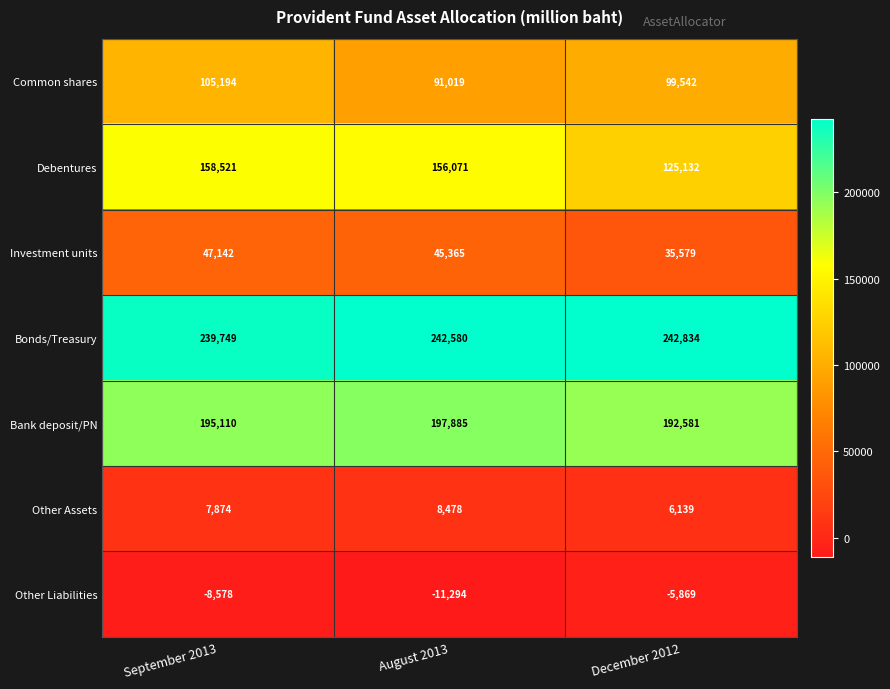

Which series has the widest spread of values?

Debentures